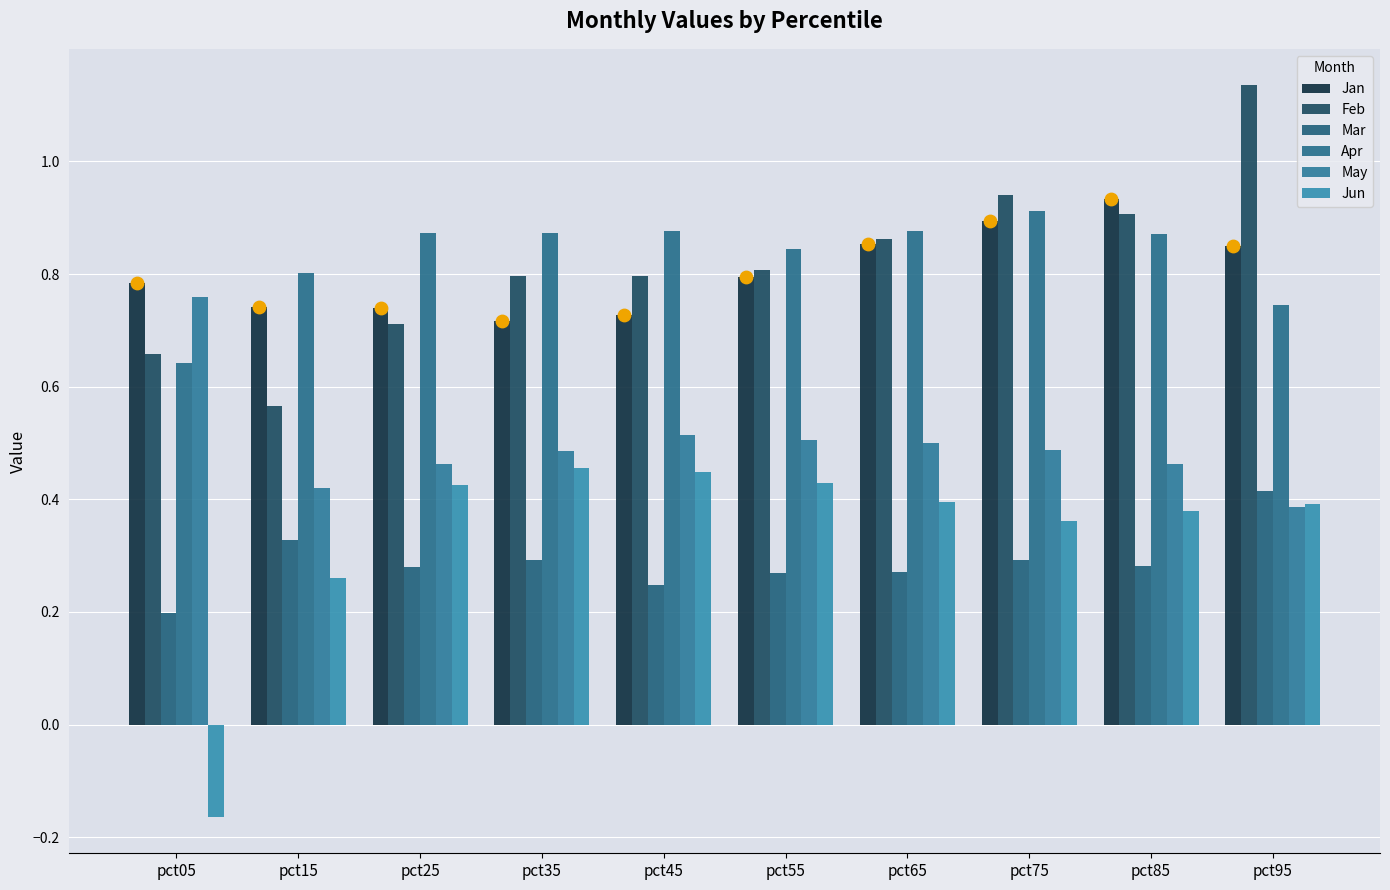

Which series reaches the minimum Y coordinate?

Jun